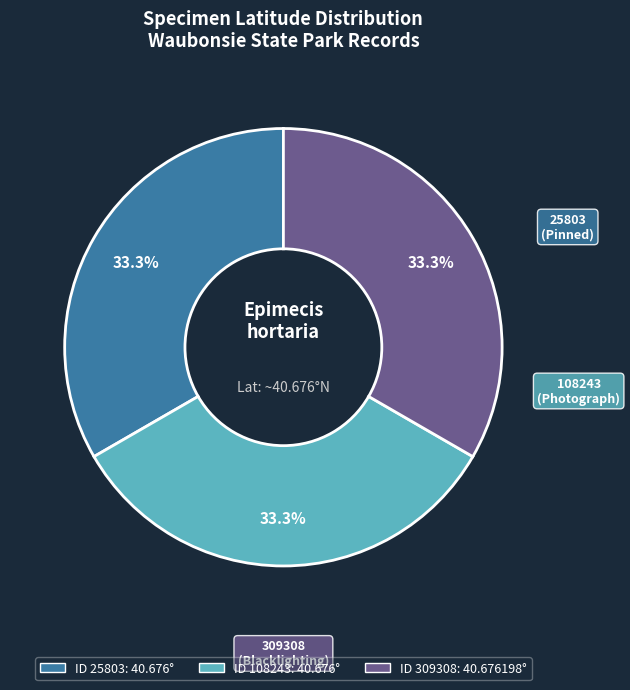

Does any single category account for the majority?

No